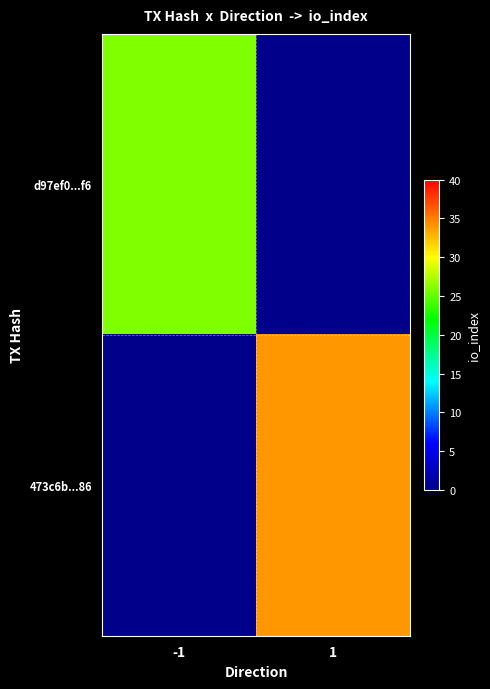

At how many categories does at least one series exceed 30?

1